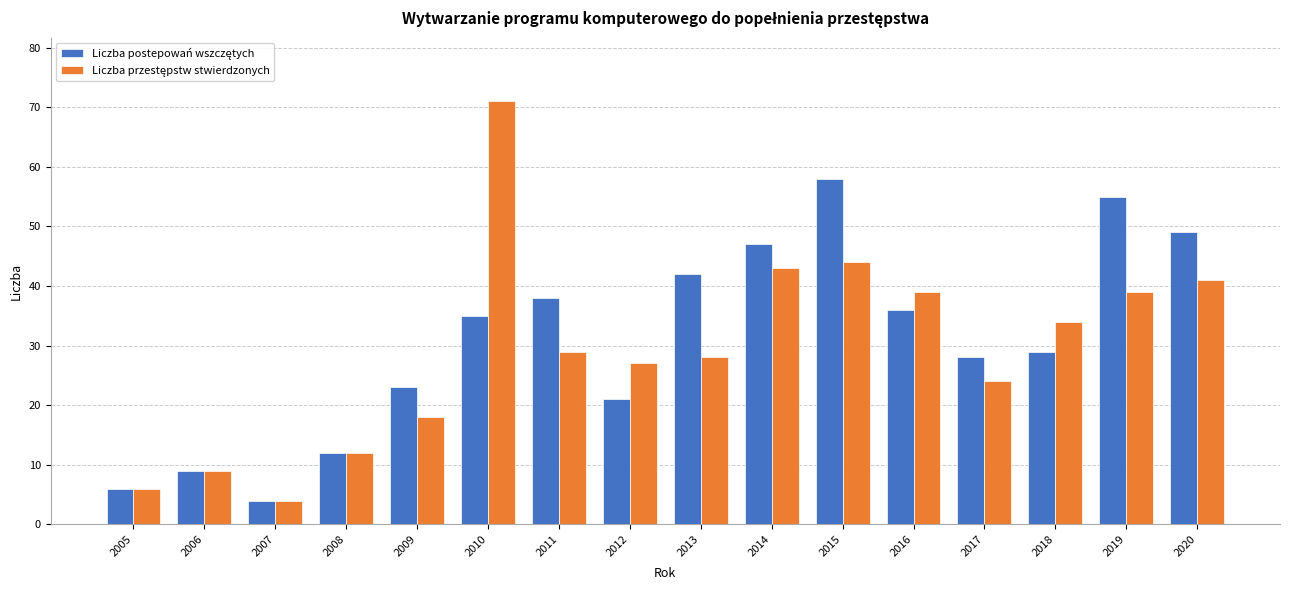

What is the total value across all series at 2016?

75